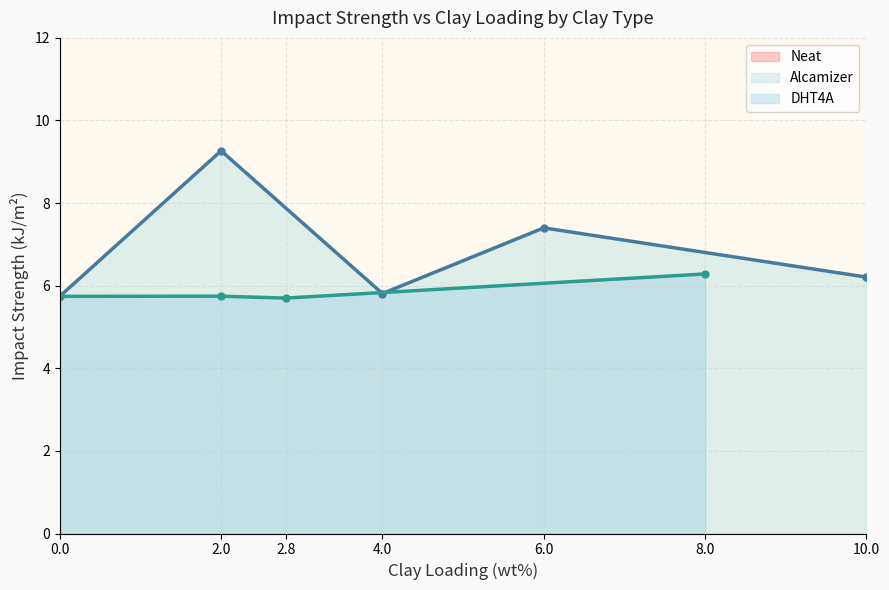

True or false: Neat and Alcamizer intersect in this chart.

False